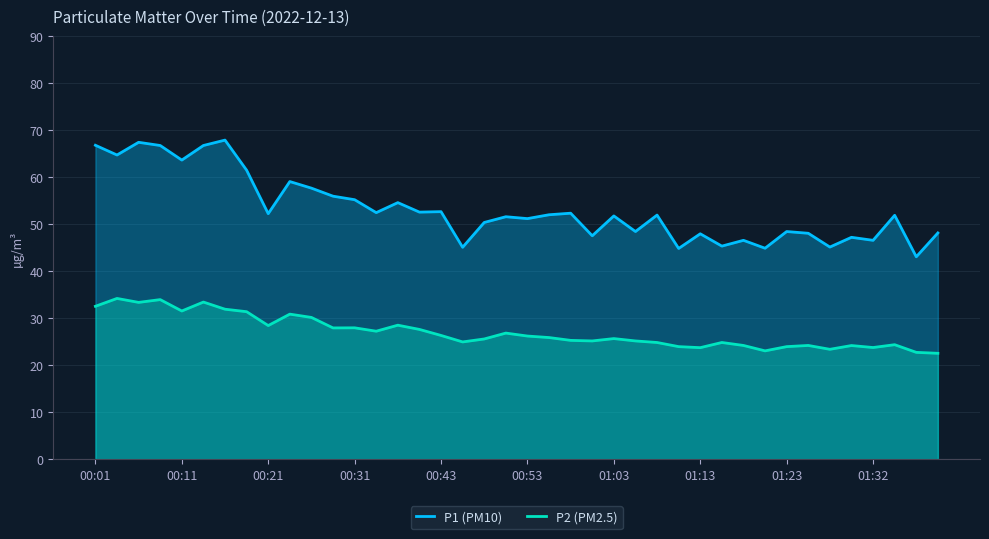

Count the number of categories in the chart.

40